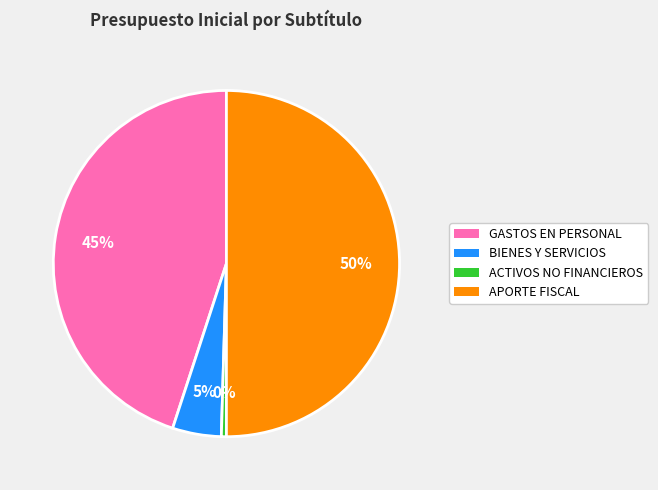

To the nearest percent, what is the average slice percentage?

25%